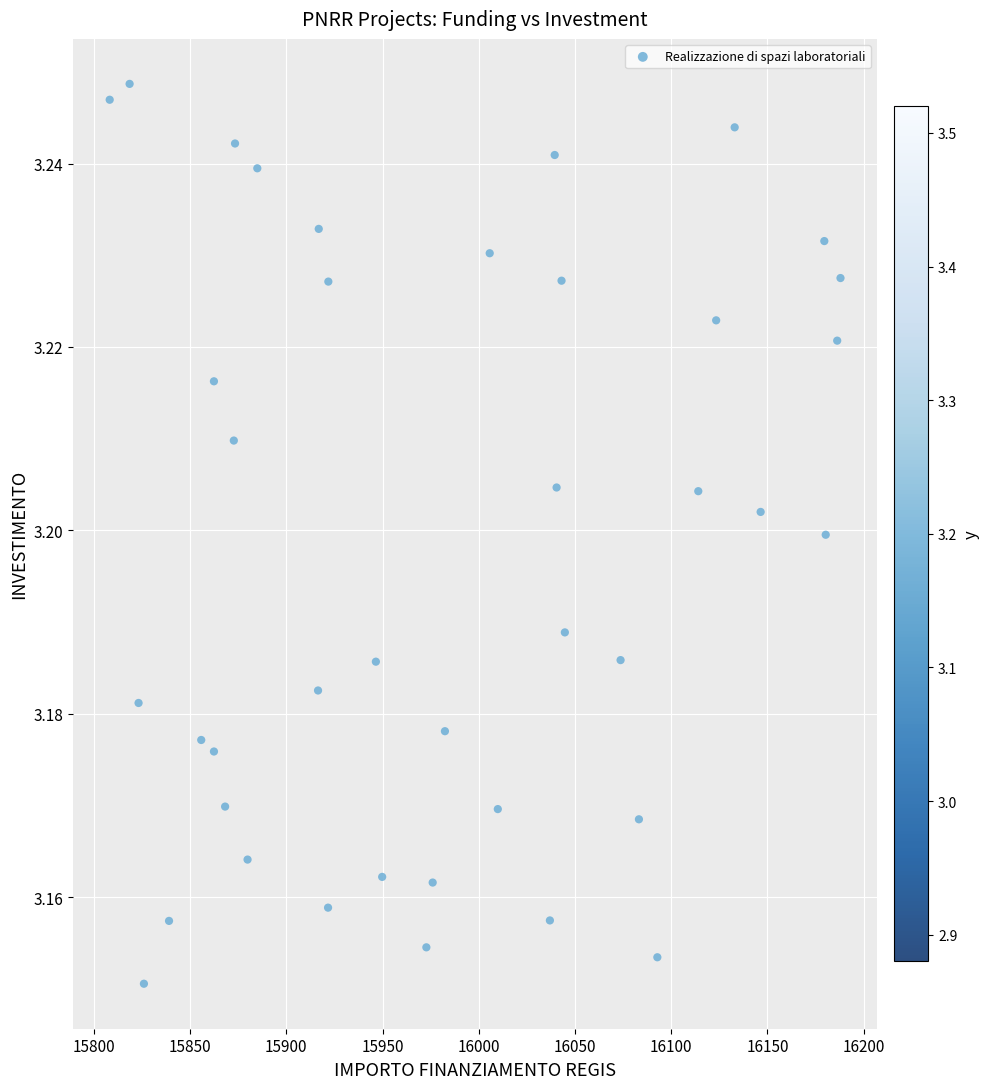

What is the range of X values (max minus min)?

379.7